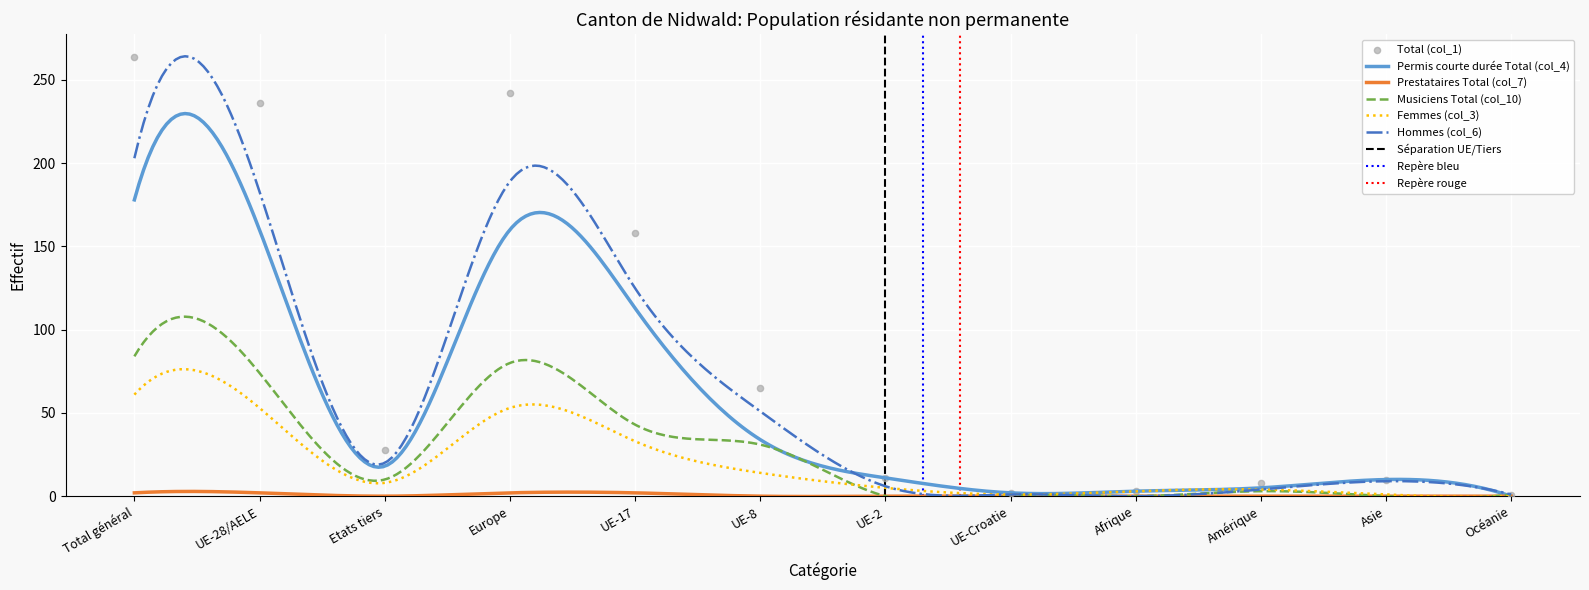

What are all the series names shown in the legend?

Total (col_1), Permis courte durée Total (col_4), Prestataires Total (col_7), Musiciens Total (col_10), Femmes (col_3), Hommes (col_6)